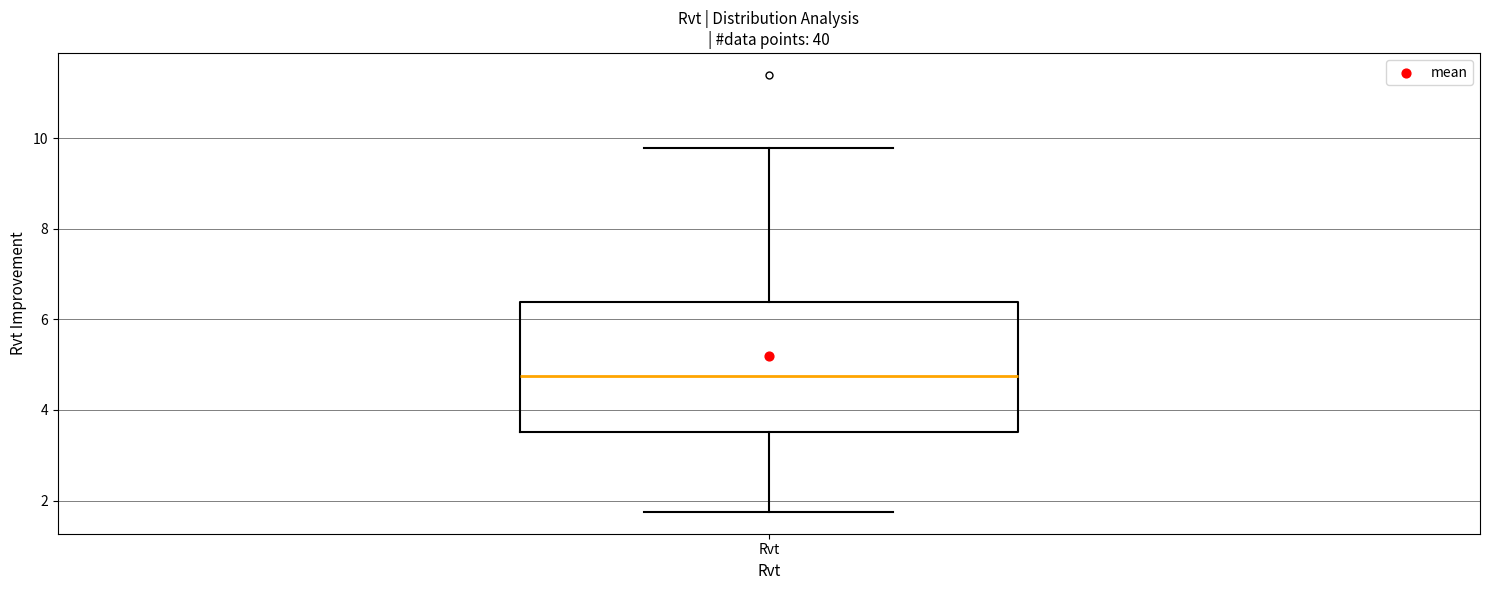

Where does the upper whisker of the box for Rvt end on the y-axis? The values are not printed on the chart, so give them approximately, as read against the axis.

9.8